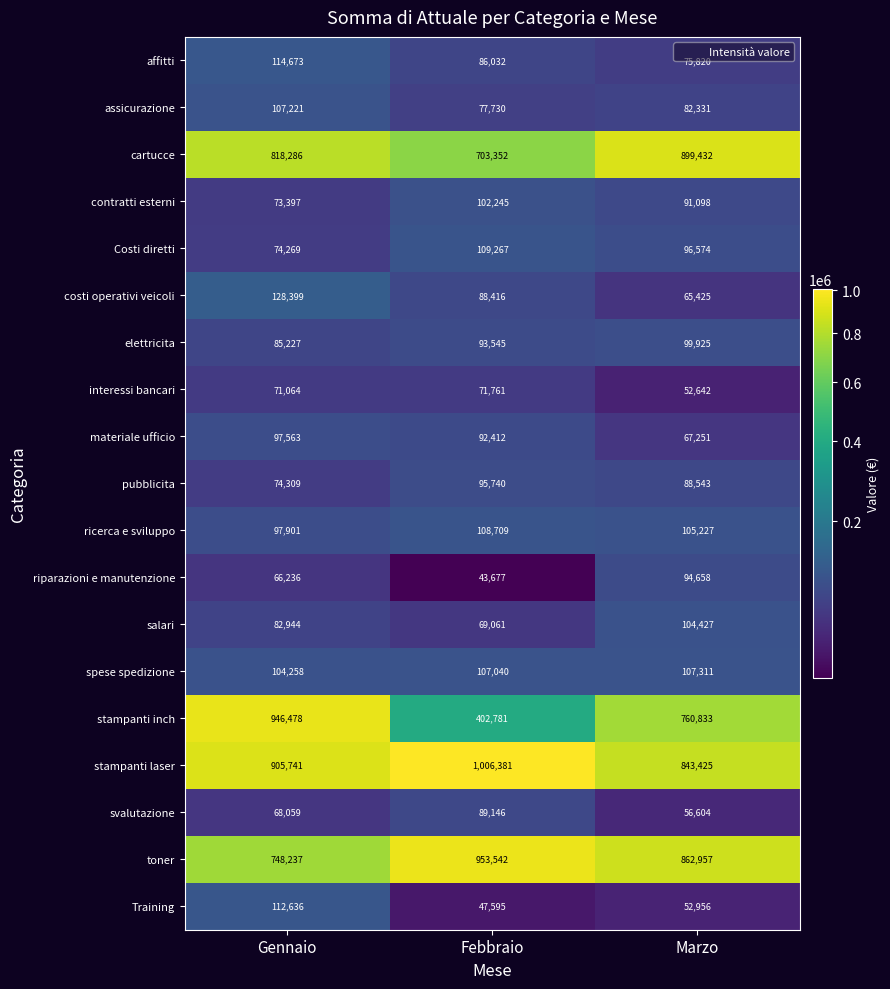

Which series has the largest range (max minus min)?

stampanti inch